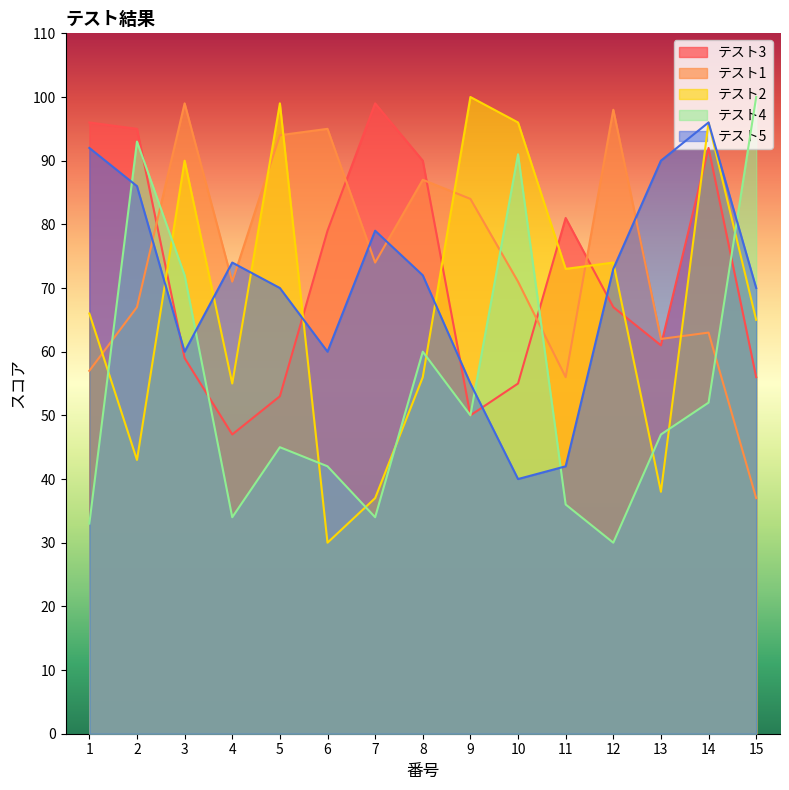

What value does the テスト5 series have at 6, to the nearest 10?

60